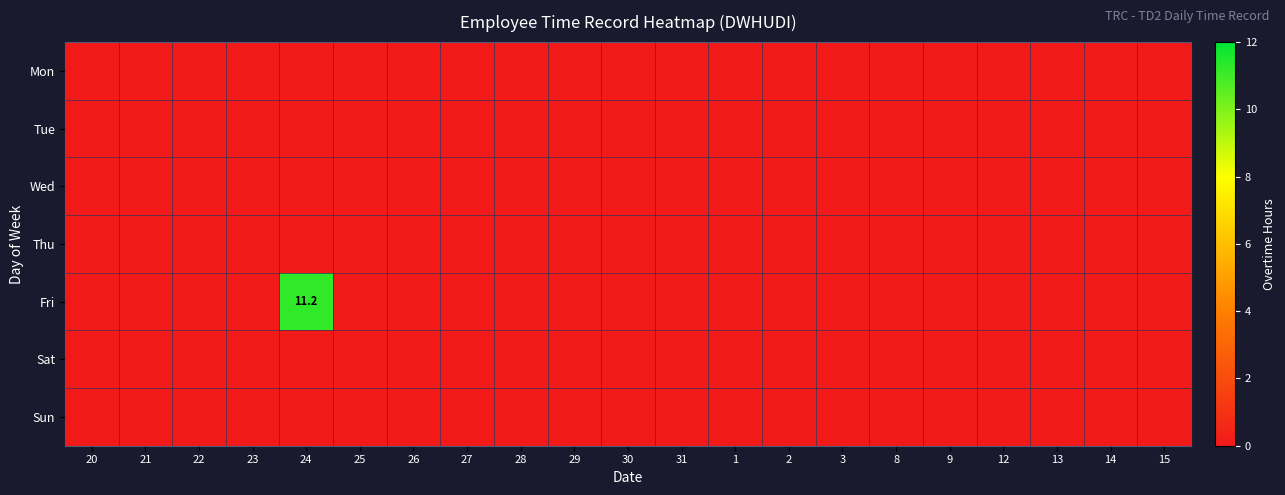

Is it true that Fri equals -3.4 at 22?

False